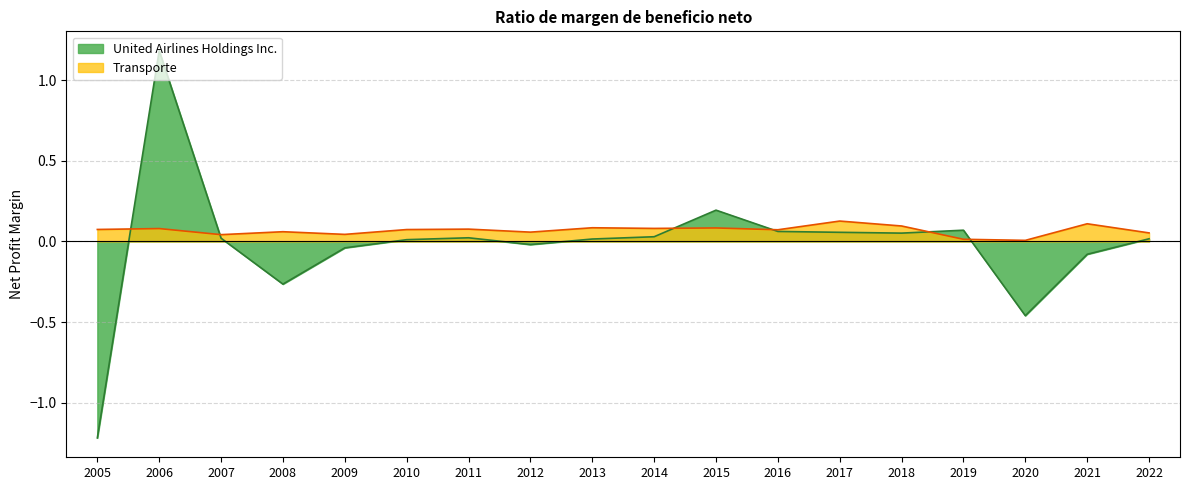

The Transporte series shows 0.0 at 2011. True or false?

False